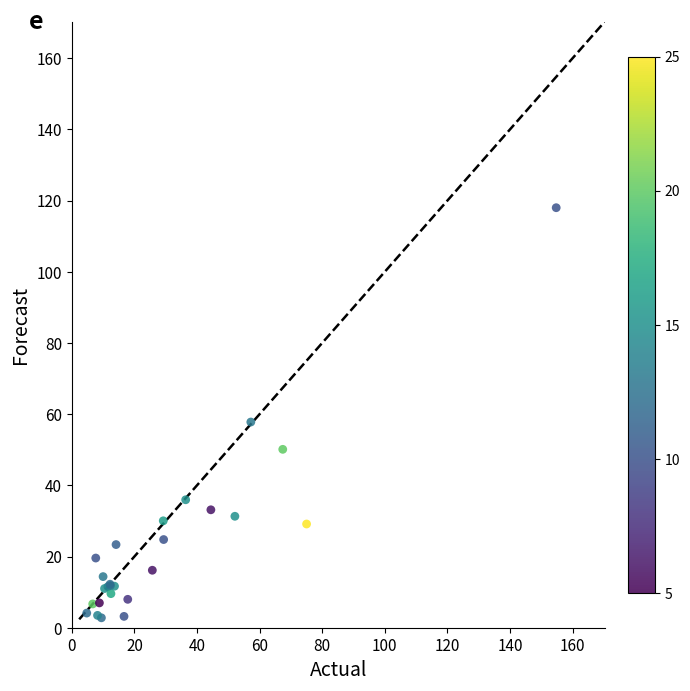

What Y value in the scatter plot is closest to 60?

57.8